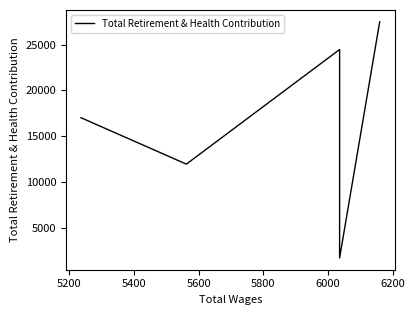

What is the sum of all values?

82642